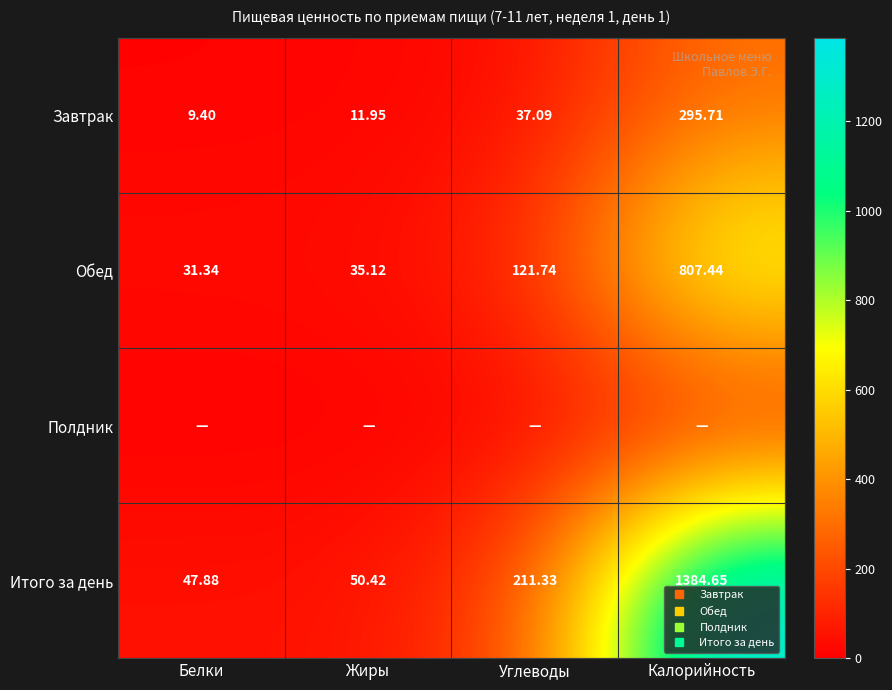

Is the value of Обед at Жиры greater than the value of Завтрак at Белки?

Yes